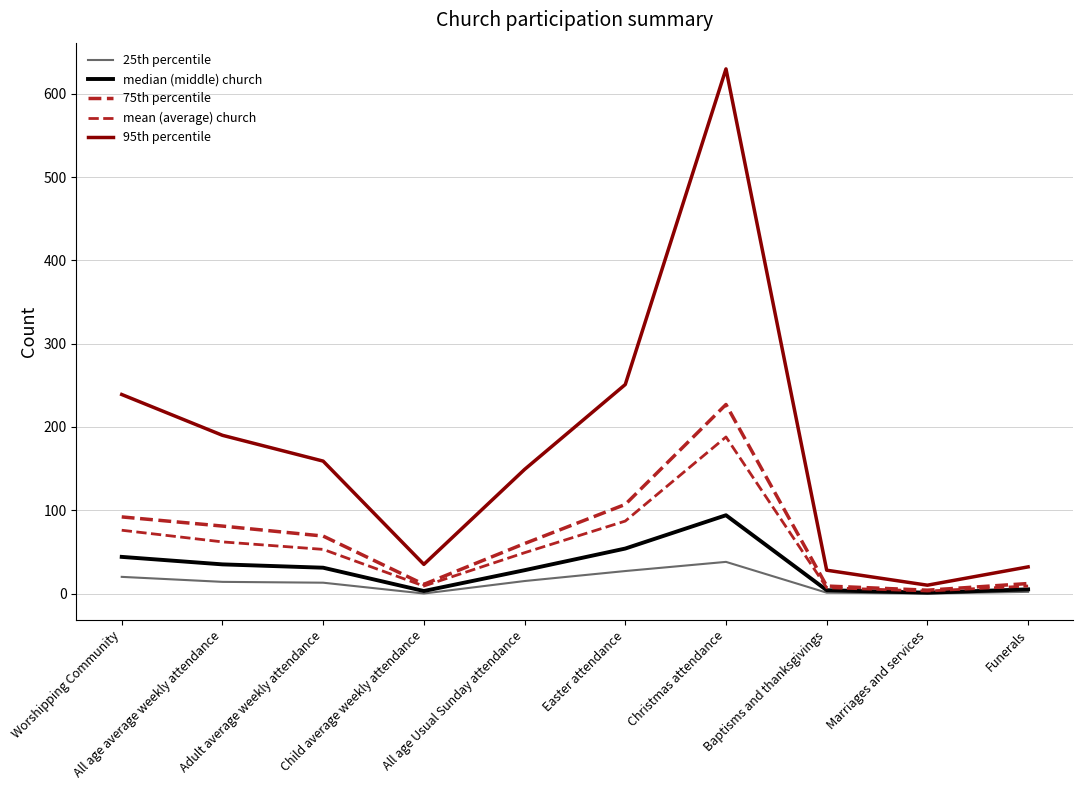

Where is the first local maximum for 95th percentile?

Christmas attendance